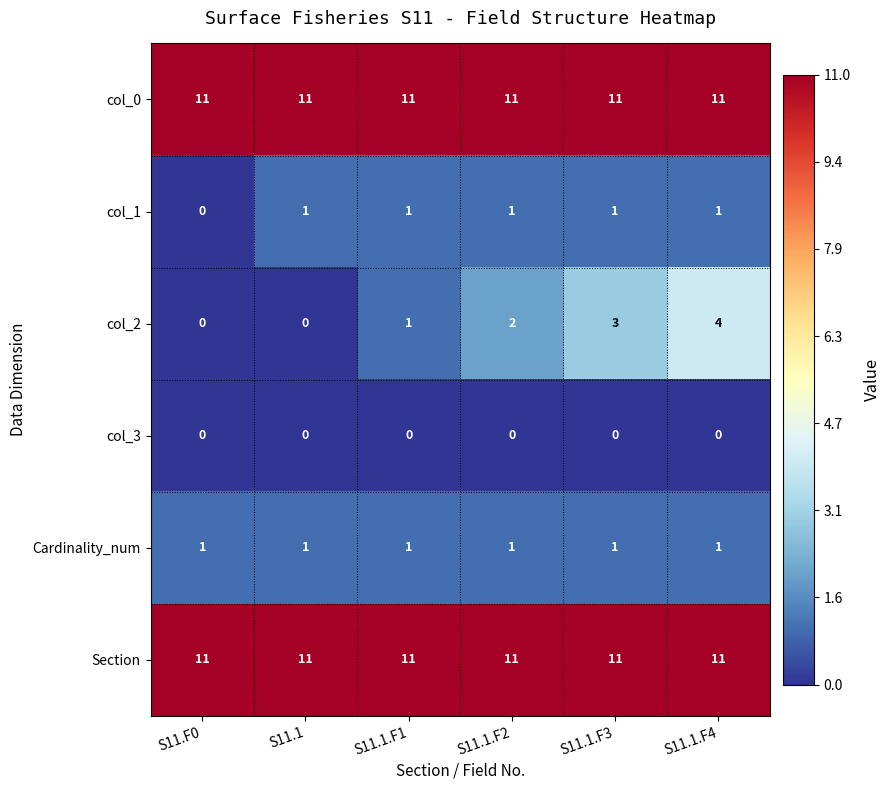

At which label is col_1 closest to 0?

S11.F0